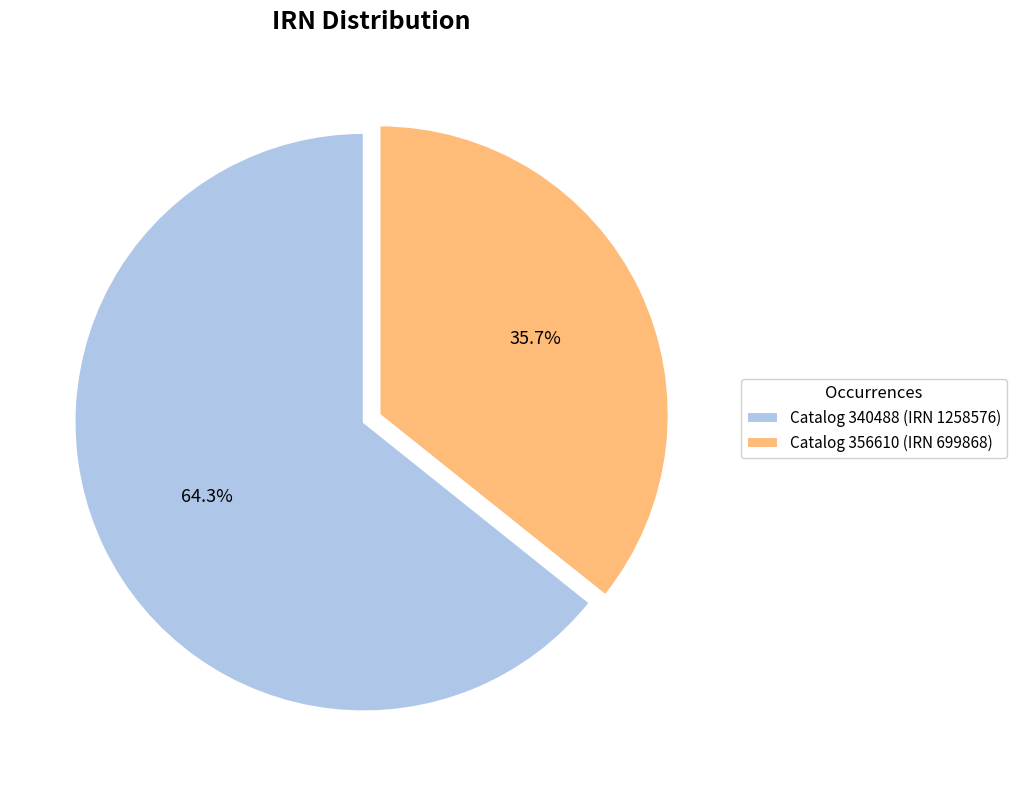

Does any single category account for the majority?

Yes